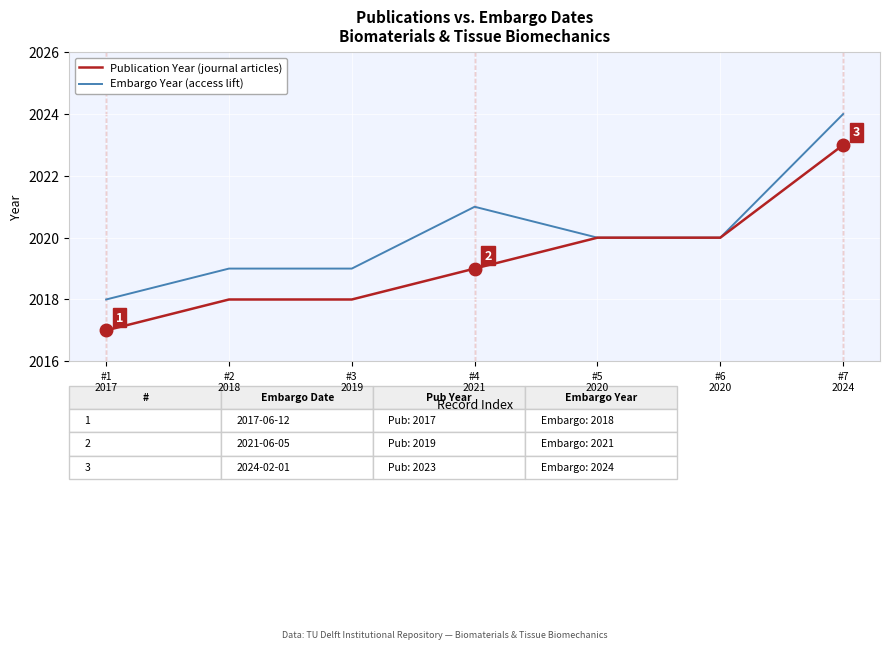

What is the maximum value shown in the chart?

2024